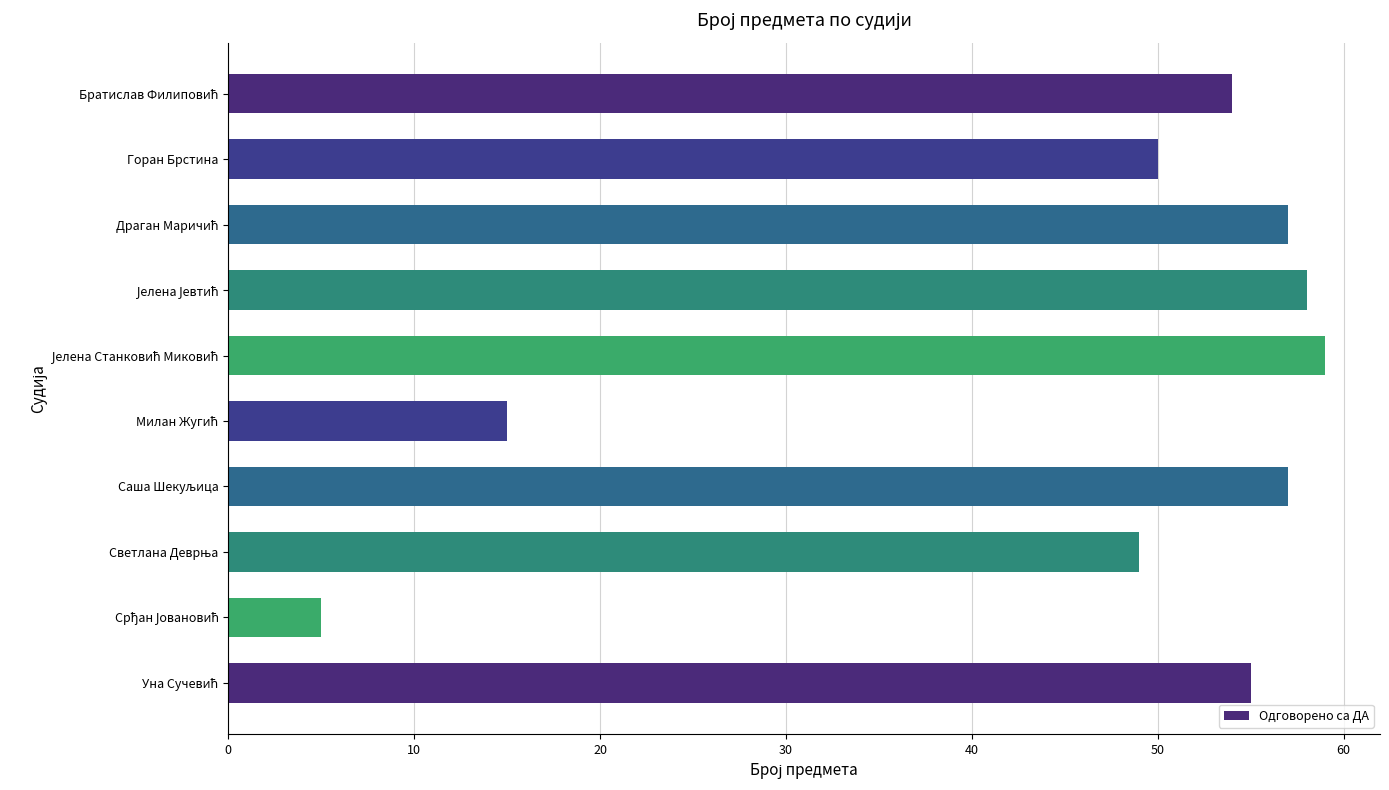

What is the smallest value displayed?

5